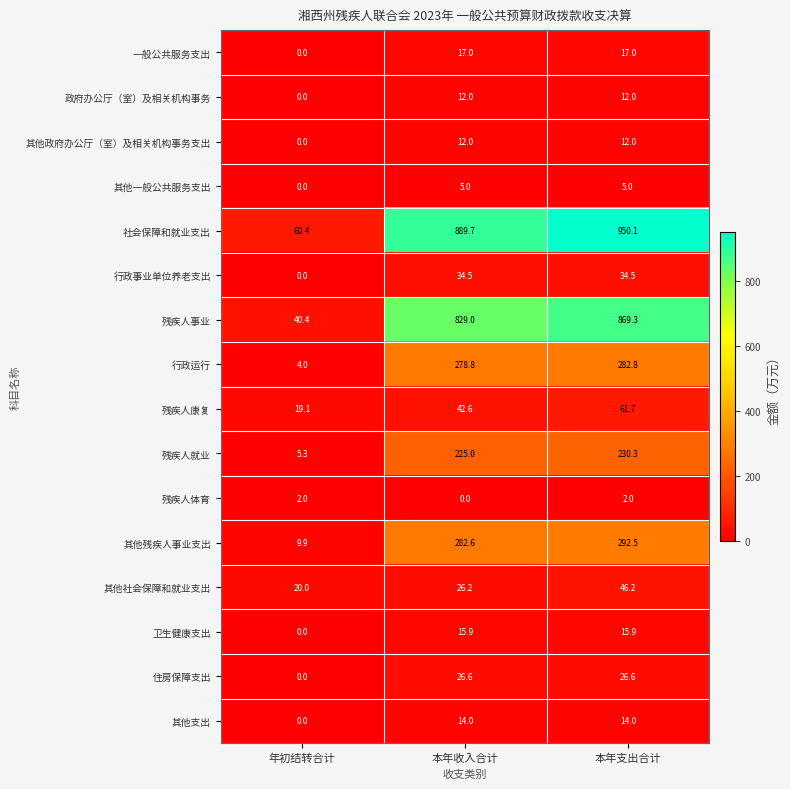

The value of 行政事业单位养老支出 at 本年收入合计 is 54.1. True or false?

False